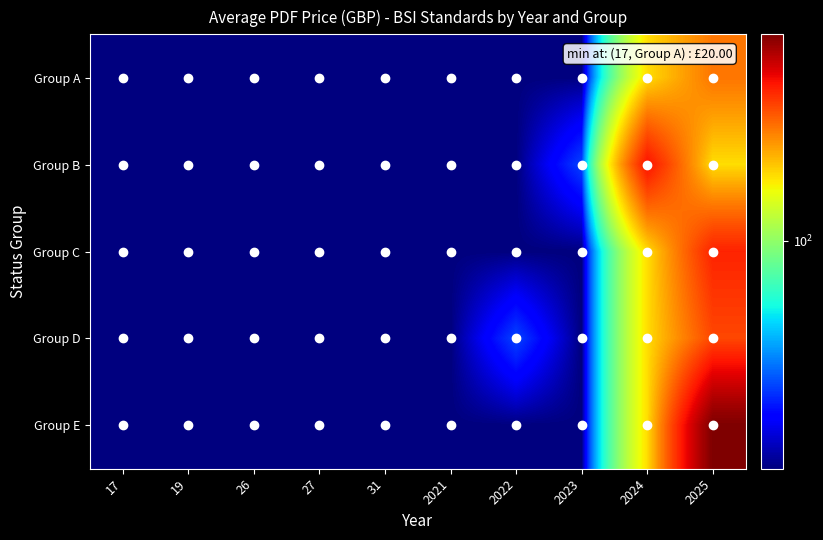

What is the total value across all series at 19?

100